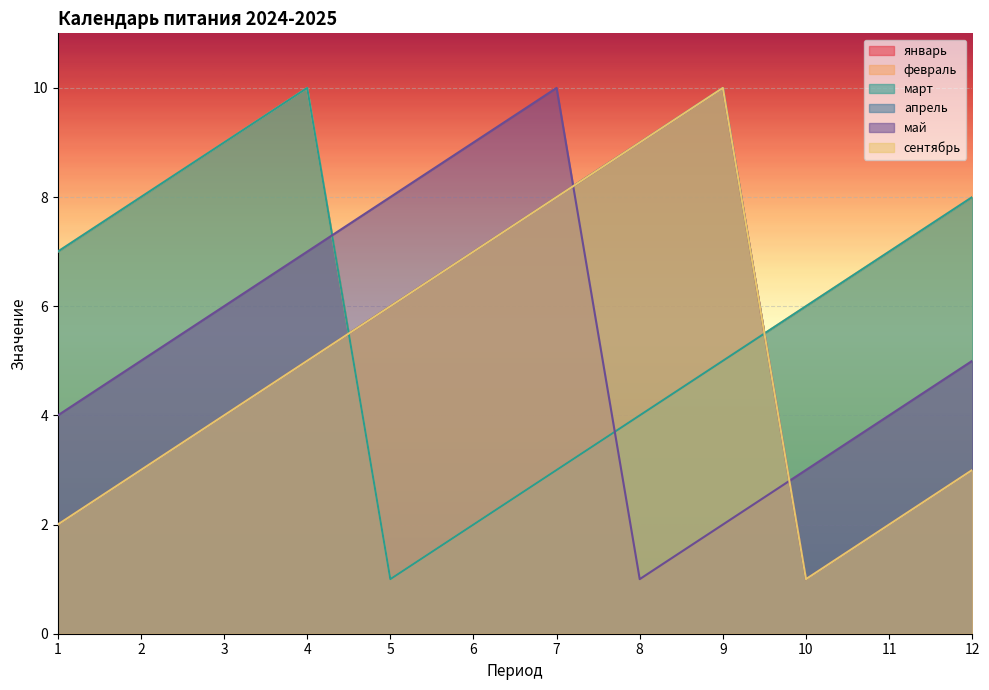

At 4, list the series in order from largest to smallest.

февраль, март, май, январь, апрель, сентябрь